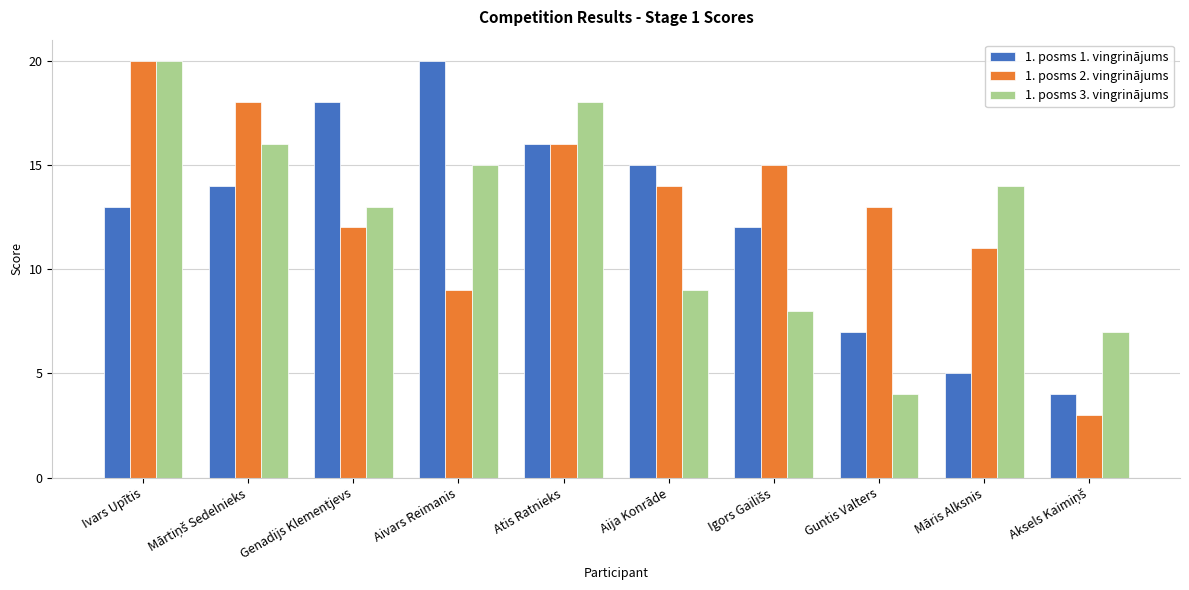

What is the value of the 1. posms 3. vingrinājums bar at the 2nd from the left?

16